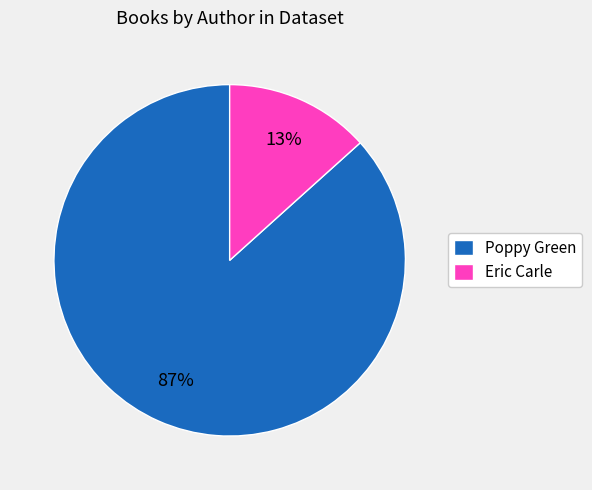

Count the number of slices in the pie.

2